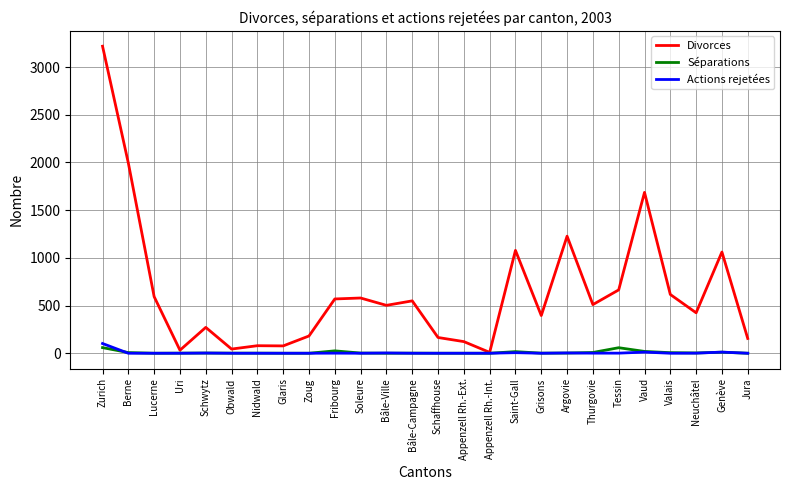

What is the greatest value displayed?

3218